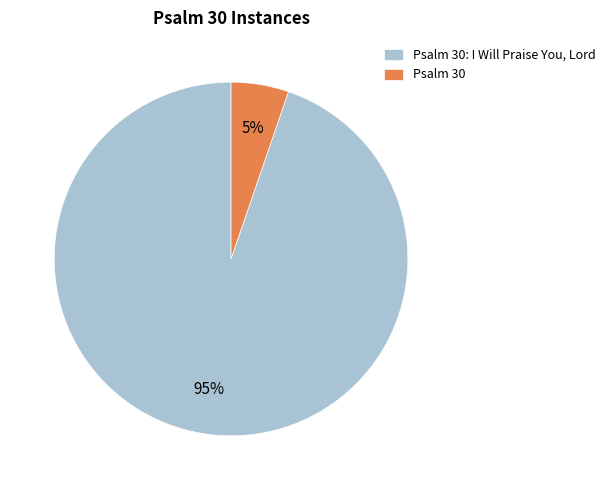

Is the sum of Psalm 30 and Psalm 30: I Will Praise You, Lord greater than half?

Yes